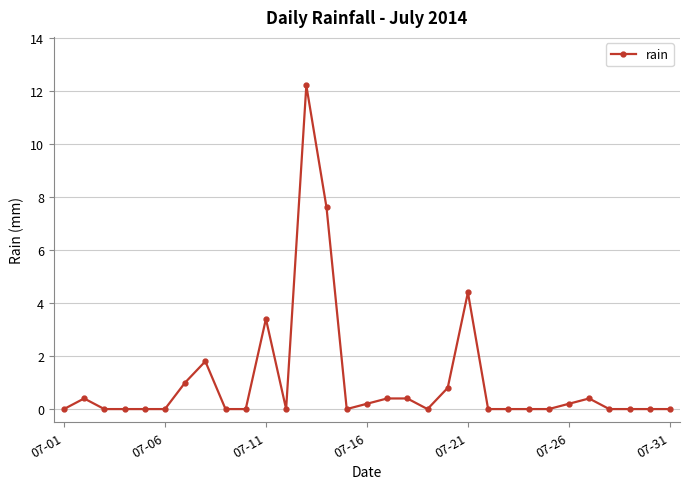

What is the maximum value shown in the chart?

12.2